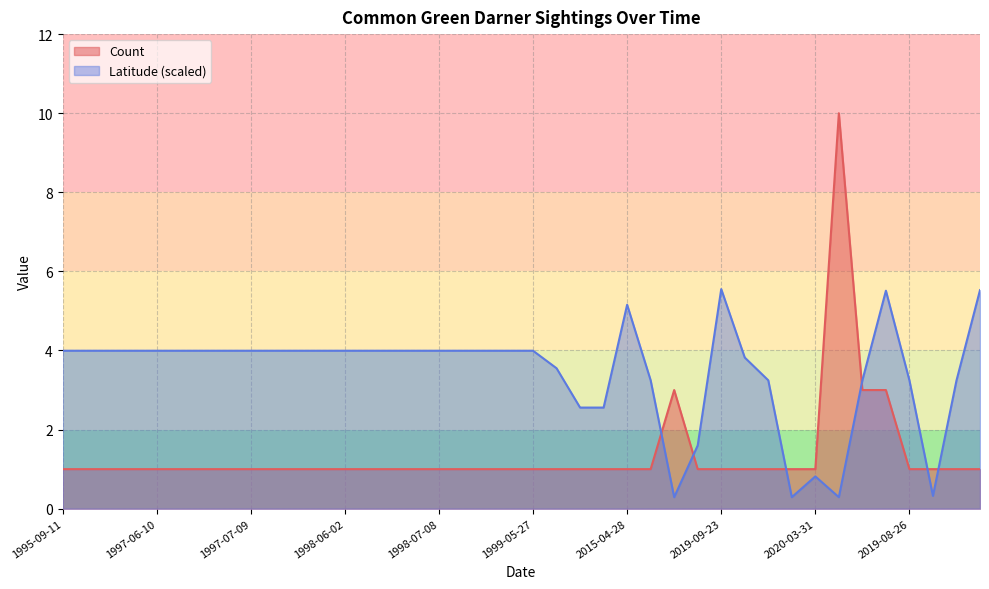

True or false: Count and Latitude cross at least once.

True